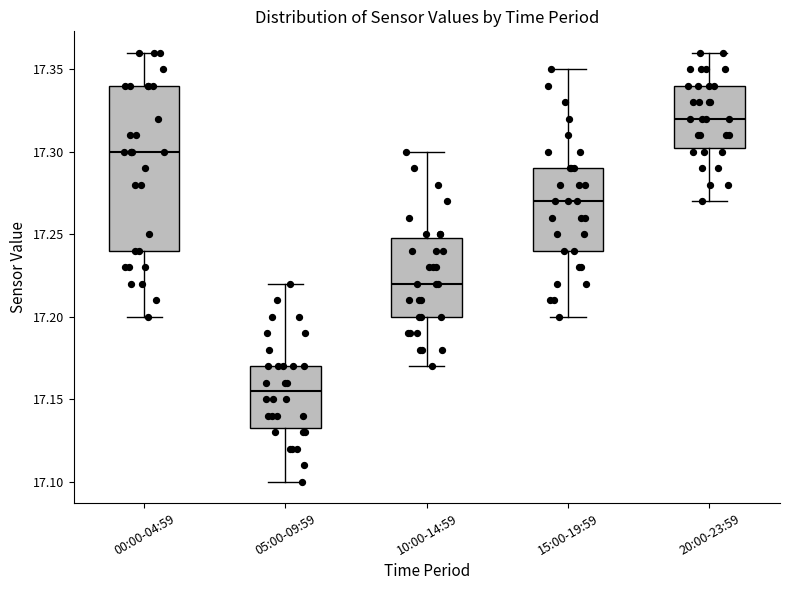

Reading left to right, transcribe this box plot: for each box, give where its median line is, the range the box spans, and where its two whiskers end, as read against the y-axis. The values are not printed on the chart, so give them approximately, as read against the axis.

00:00-04:59: median 17.300, box 17.240 to 17.340, whiskers 17.200 to 17.360
05:00-09:59: median 17.155, box 17.135 to 17.170, whiskers 17.100 to 17.220
10:00-14:59: median 17.220, box 17.200 to 17.250, whiskers 17.170 to 17.300
15:00-19:59: median 17.270, box 17.240 to 17.290, whiskers 17.200 to 17.350
20:00-23:59: median 17.320, box 17.305 to 17.340, whiskers 17.270 to 17.360